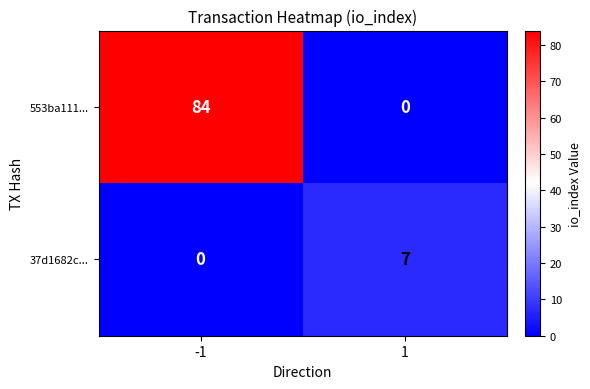

The value of 37d1682c... at 1 is 10. True or false?

False